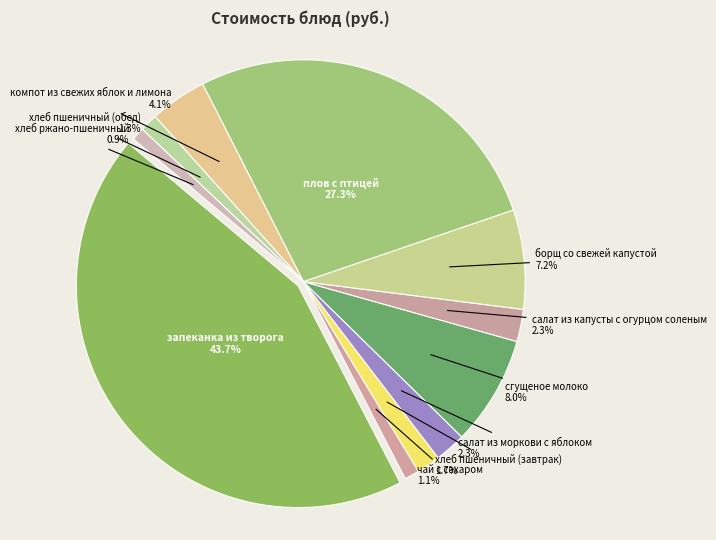

What is the smallest slice in the pie chart?

хлеб ржано-пшеничный